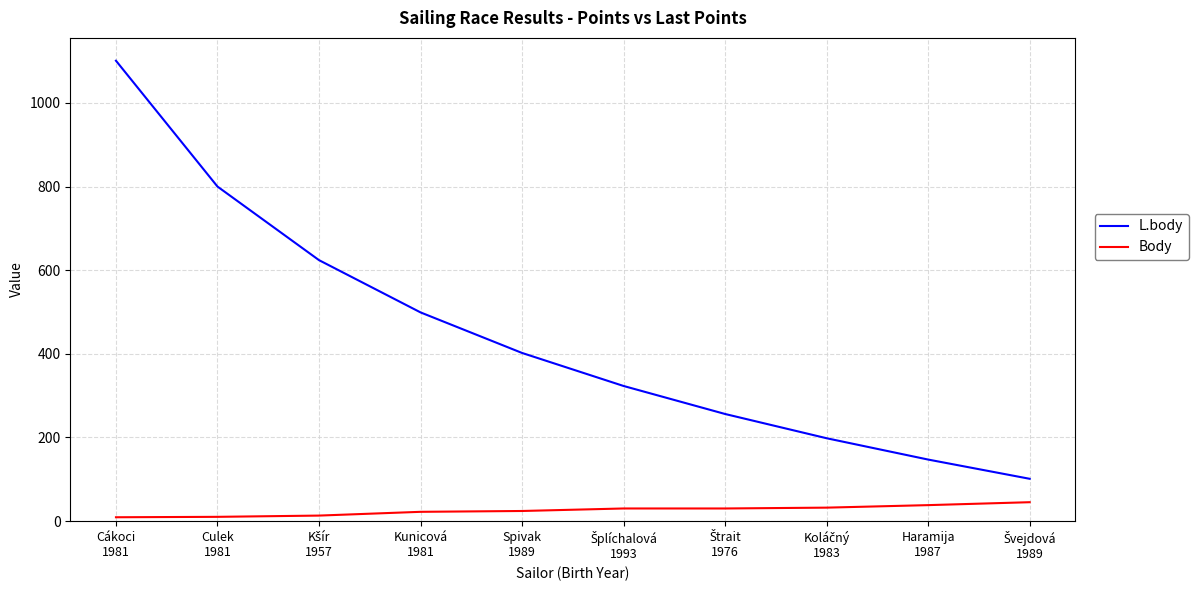

True or false: Body and L.body cross at least once.

False